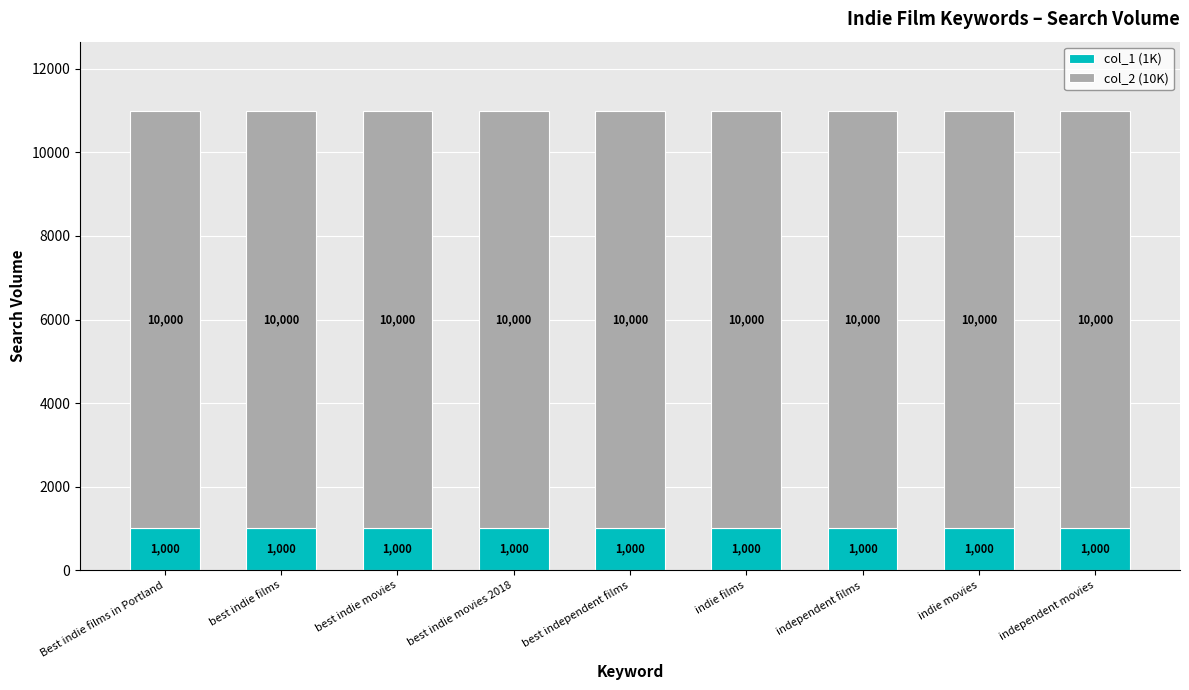

What is the total value across all series at best indie films?

11000